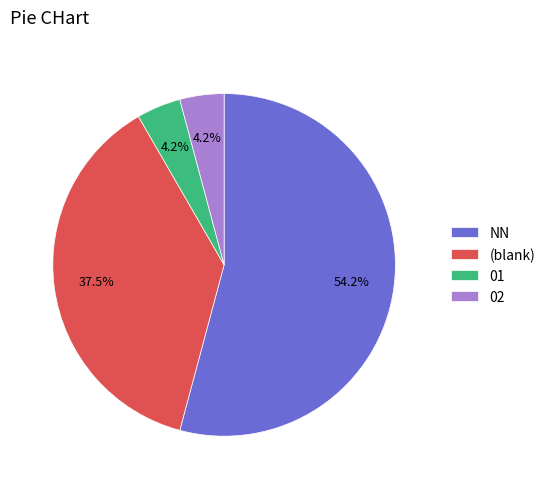

How many segments does this pie chart have?

4